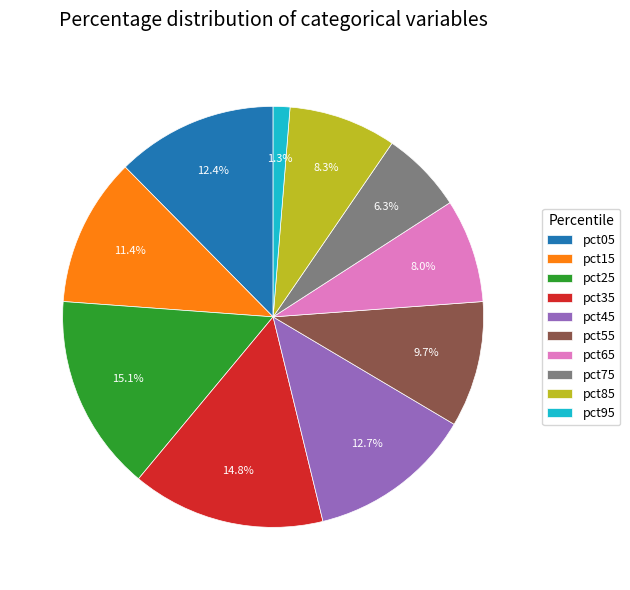

To the nearest percent, what portion does pct85 represent?

8%